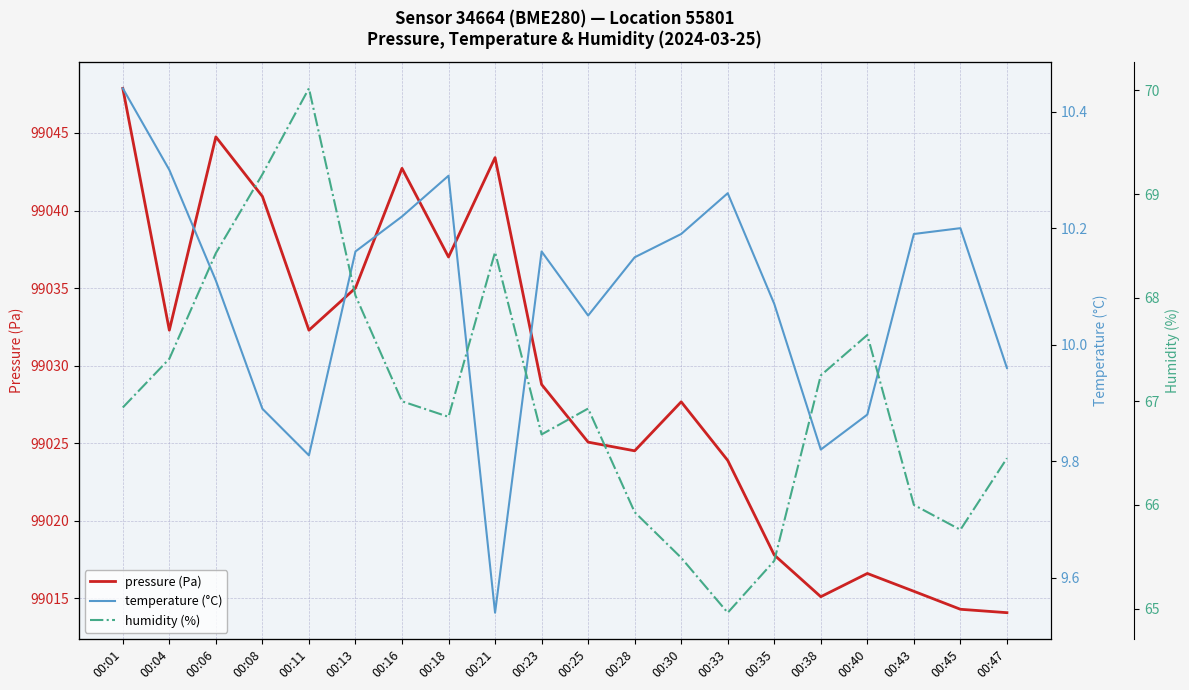

How many interior local peaks does the temperature (°C) series have?

4